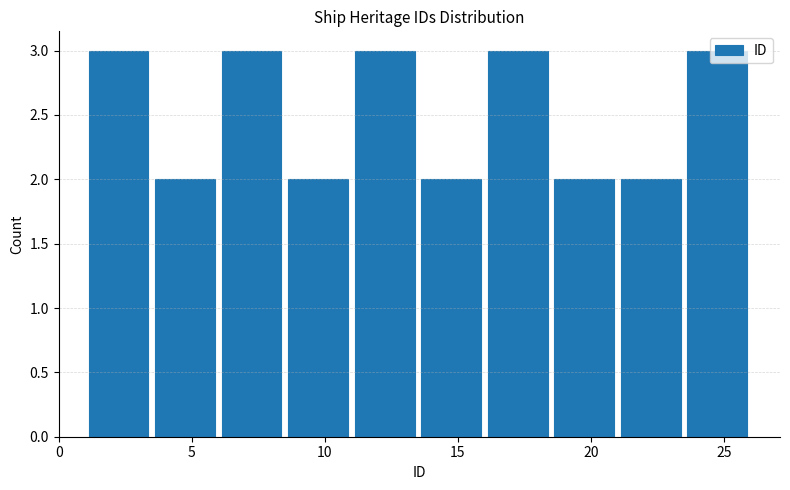

Reading left to right, list every bar in this chart as the range it spans on the x-axis followed by its height. The values are not printed on the chart, so give them approximately, as read against the axis.

1.0 to 3.5: 3
3.5 to 6.0: 2
6.0 to 8.5: 3
8.5 to 11.0: 2
11.0 to 13.5: 3
13.5 to 16.0: 2
16.0 to 18.5: 3
18.5 to 21.0: 2
21.0 to 23.5: 2
23.5 to 26.0: 3